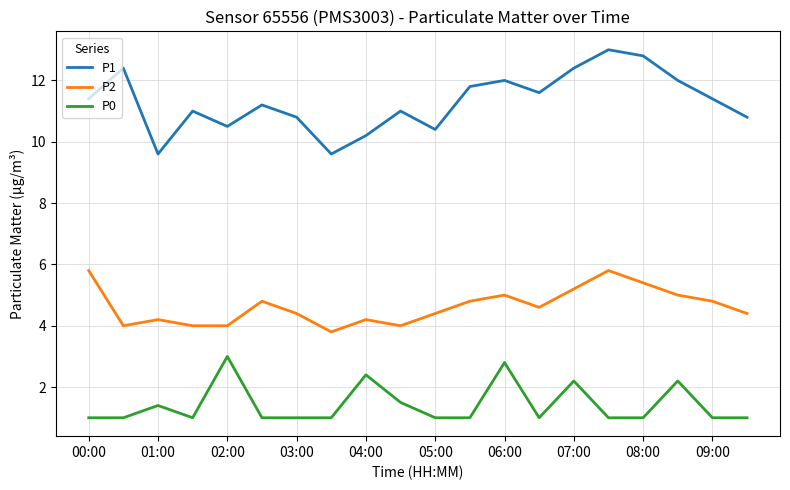

How many lines are shown in the chart?

3